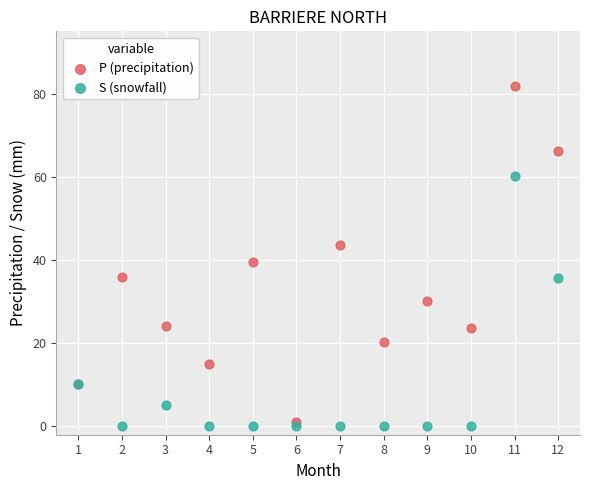

In the P (precipitation) series, what Y value is closest to 41?

39.5